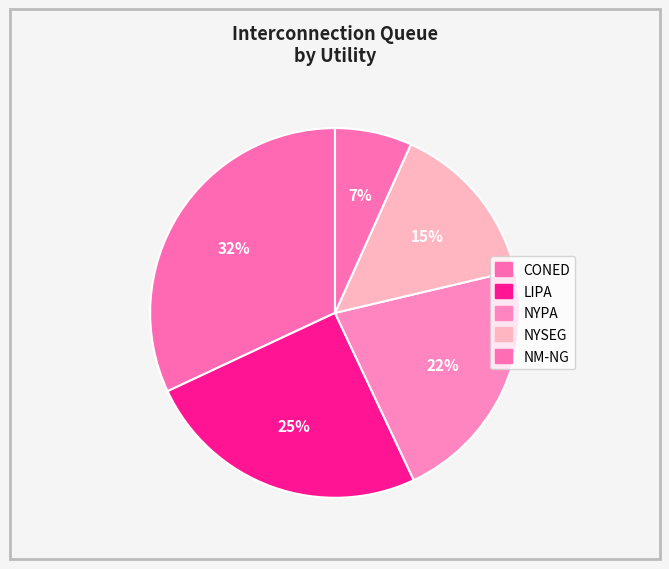

To the nearest percent, what is the combined percentage of LIPA and CONED?

57%